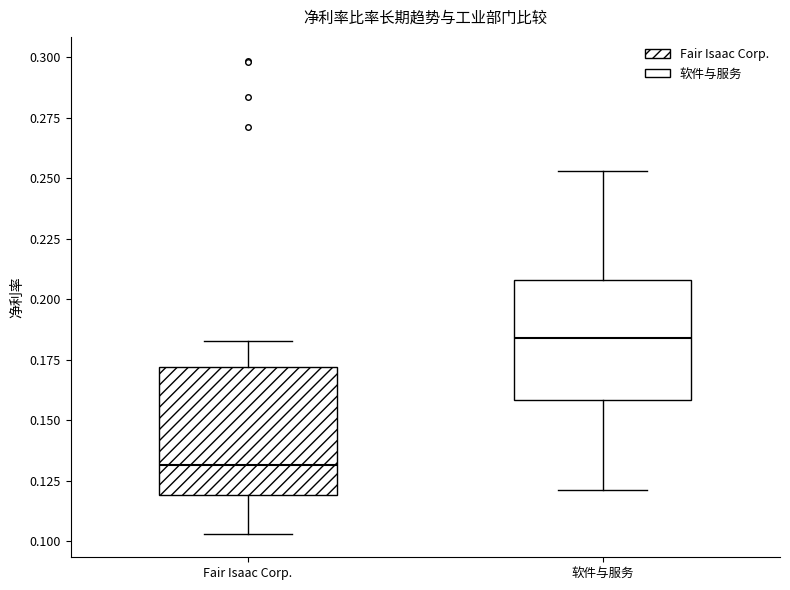

Reading left to right, transcribe this box plot: for each box, give where its median line is, the range the box spans, and where its two whiskers end, as read against the y-axis. The values are not printed on the chart, so give them approximately, as read against the axis.

Fair Isaac Corp.: median 0.130, box 0.120 to 0.170, whiskers 0.105 to 0.185
软件与服务: median 0.185, box 0.160 to 0.210, whiskers 0.120 to 0.255